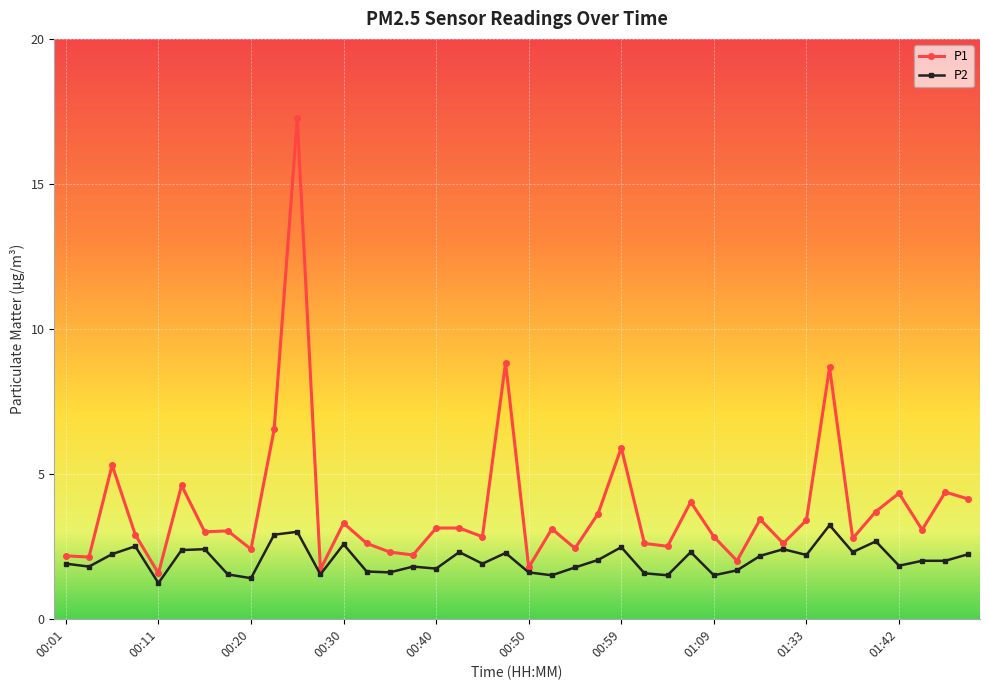

How many lines are shown in the chart?

2